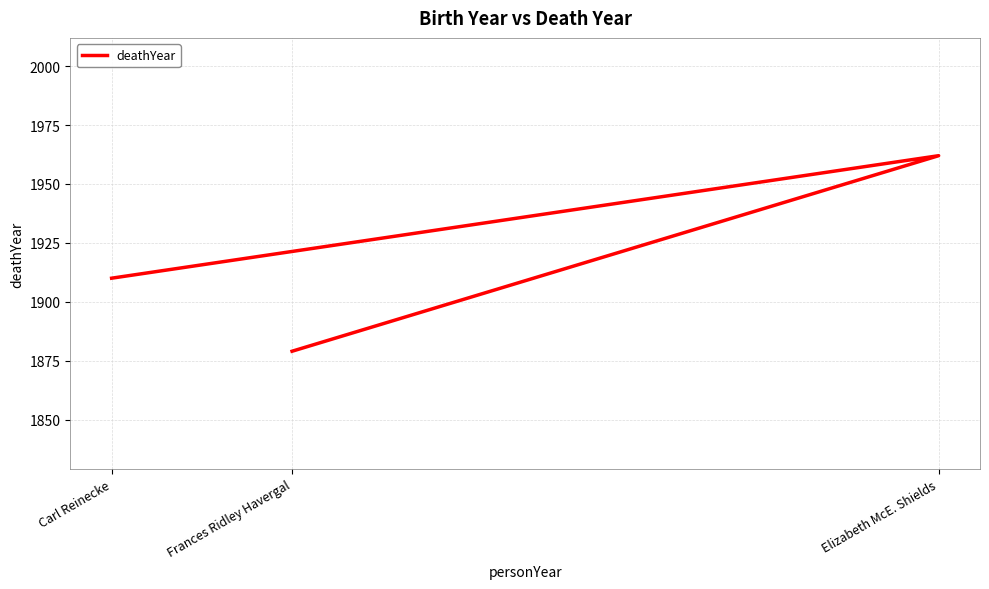

Between Elizabeth McE. Shields and Frances Ridley Havergal, which is larger?

Elizabeth McE. Shields